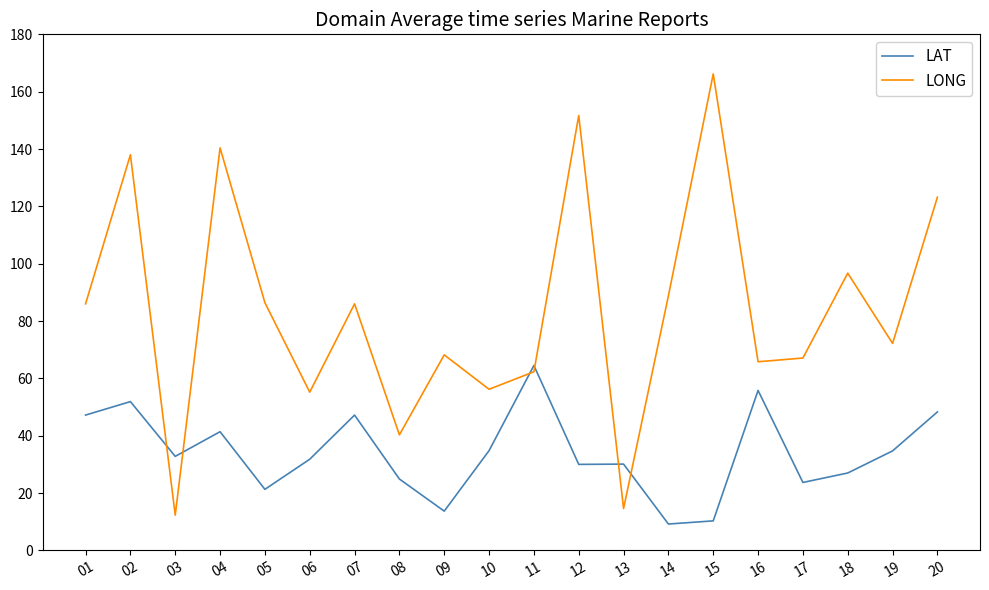

At how many categories does at least one series exceed 163?

1